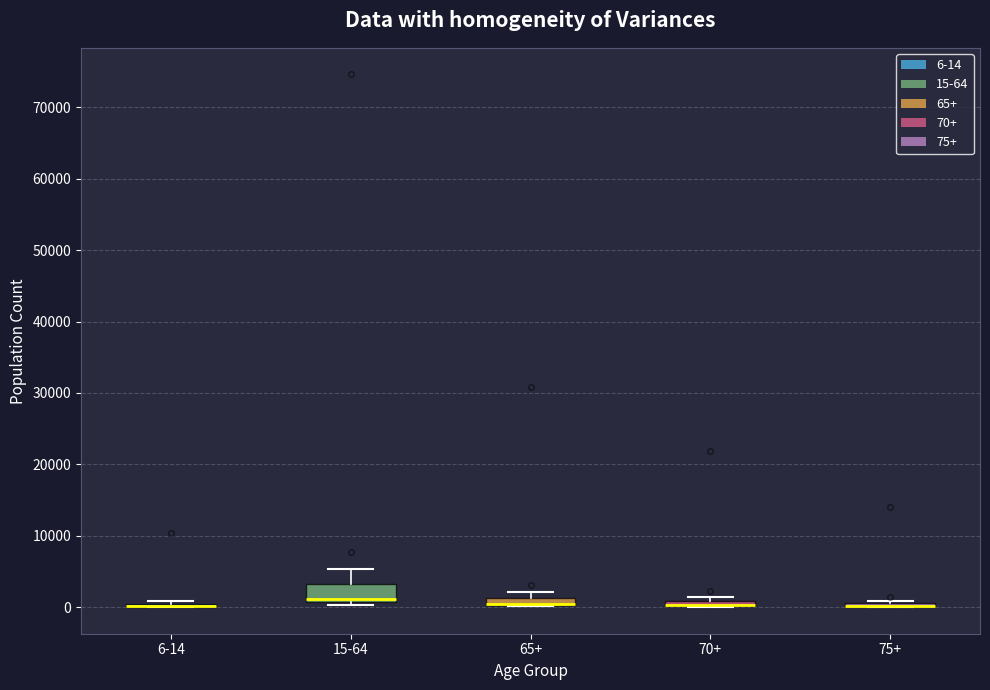

Where is the lower edge of the box for 65+ on the y-axis? The values are not printed on the chart, so give them approximately, as read against the axis.

0